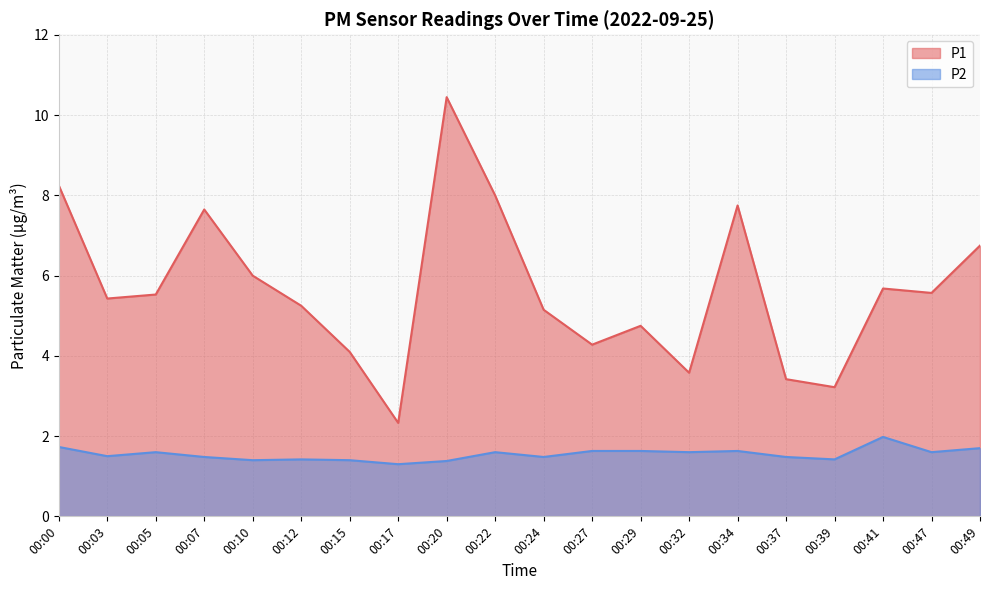

Which series has the widest spread of values?

P1